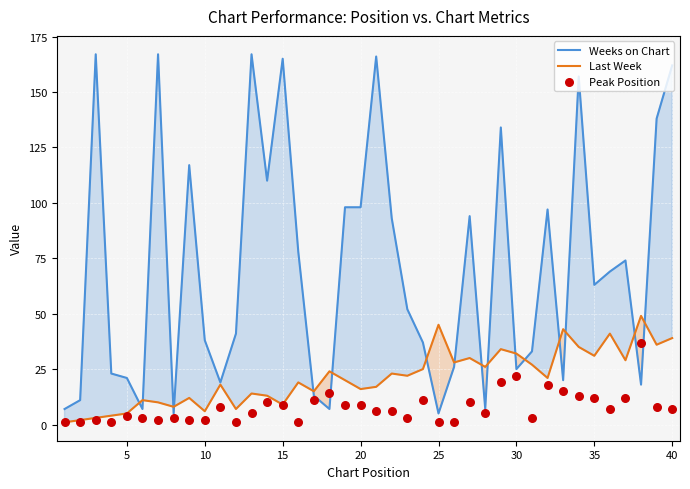

Is it true that Weeks on Chart equals 36 at 5?

False